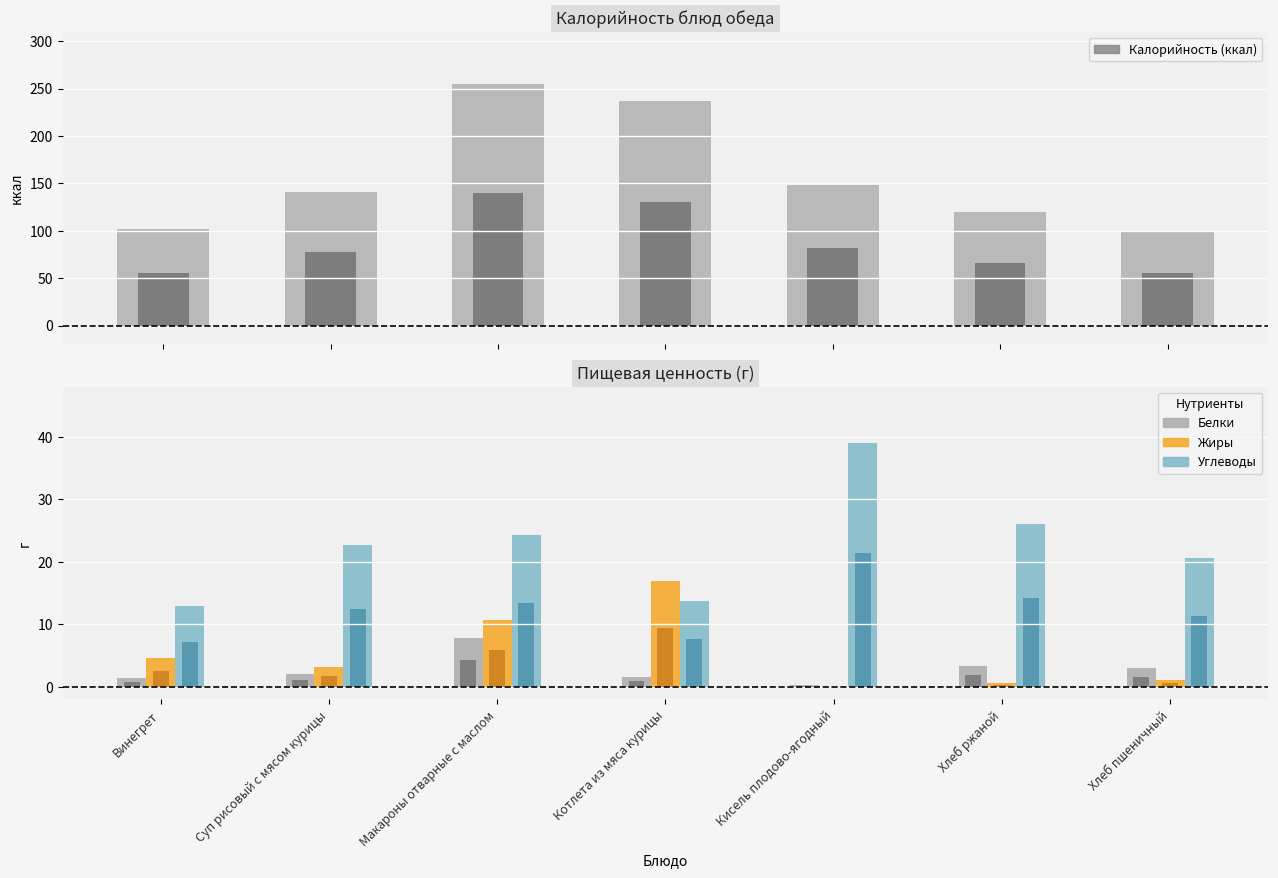

What is the total value across all series at Котлета из мяса курицы?

269.3